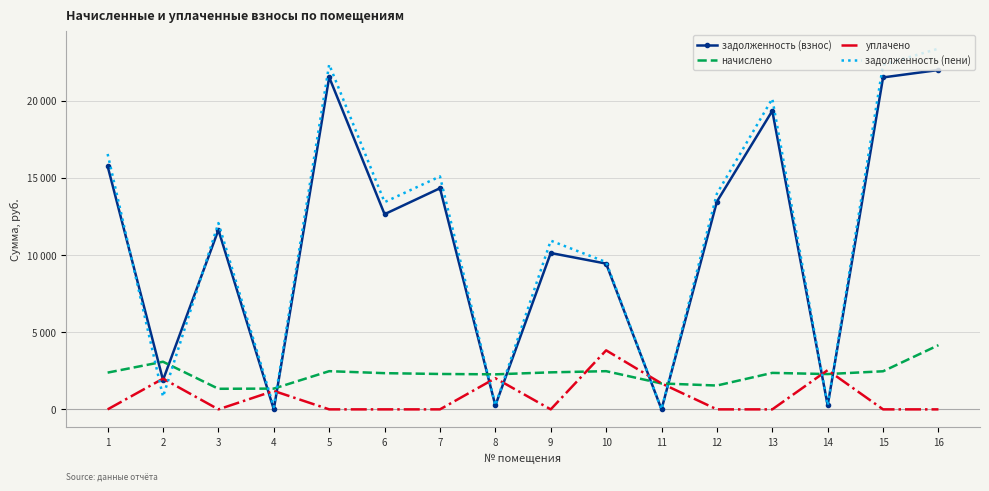

Reading left to right, what are all the values shown in this chart?

задолженность (взнос): 1=15752.1	2=1901.4	3=11625.4	4=0.0	5=21517.9	6=12644.5	7=14326.2	8=252.2	9=10130.9	10=9443.9	11=2.9	12=13460.9	13=19338.7	14=254.2	15=21504.9	16=21984.9
начислено: 1=2380.9	2=3085.6	3=1333.8	4=1345.5	5=2474.6	6=2345.8	7=2293.2	8=2269.8	9=2398.5	10=2474.6	11=1679.0	12=1544.4	13=2363.4	14=2287.3	15=2468.7	16=4159.4
уплачено: 1=0.0	2=1989.5	3=0.0	4=1195.9	5=0.0	6=0.0	7=0.0	8=2017.8	9=0.0	10=3824.0	11=1680.0	12=0.0	13=0.0	14=2541.5	15=0.0	16=0.0
задолженность (пени): 1=16545.8	2=822.9	3=12070.0	4=149.5	5=22342.8	6=13426.5	7=15090.6	8=252.2	9=10930.4	10=9538.8	11=0.0	12=13975.7	13=20126.5	14=254.2	15=22327.8	16=23371.4